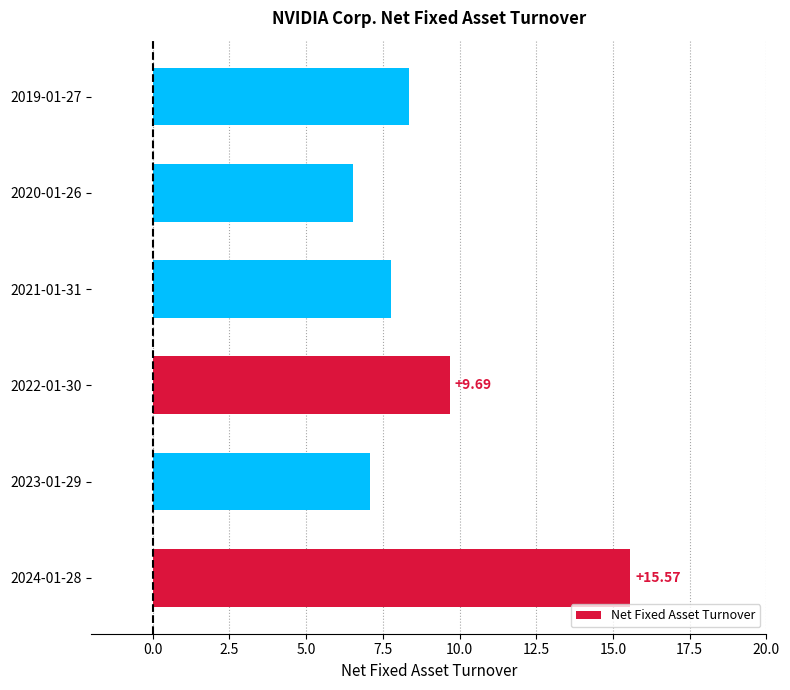

List the labels in order of value, smallest first.

2020-01-26, 2023-01-29, 2021-01-31, 2019-01-27, 2022-01-30, 2024-01-28